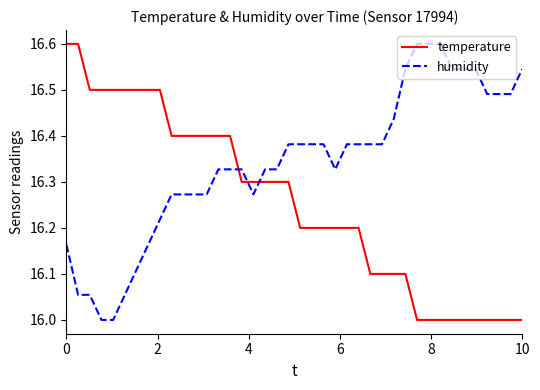

What is the highest value of the humidity series?

16.6